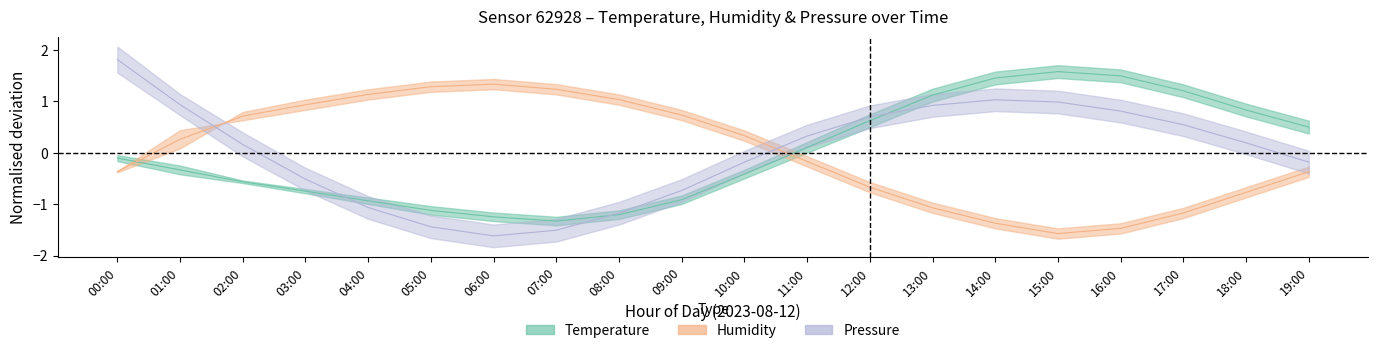

At which category does temperature_upper reach its first local valley?

07:00